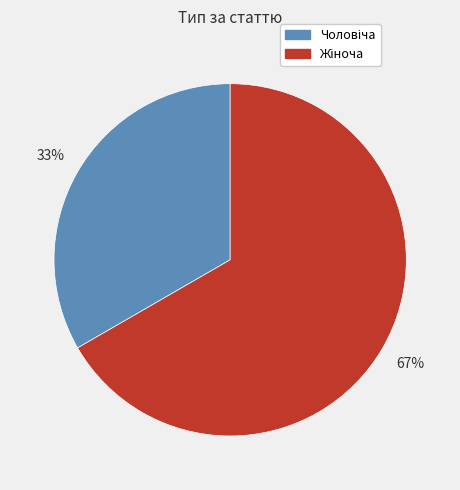

Is there any slice that represents more than half of the pie?

Yes